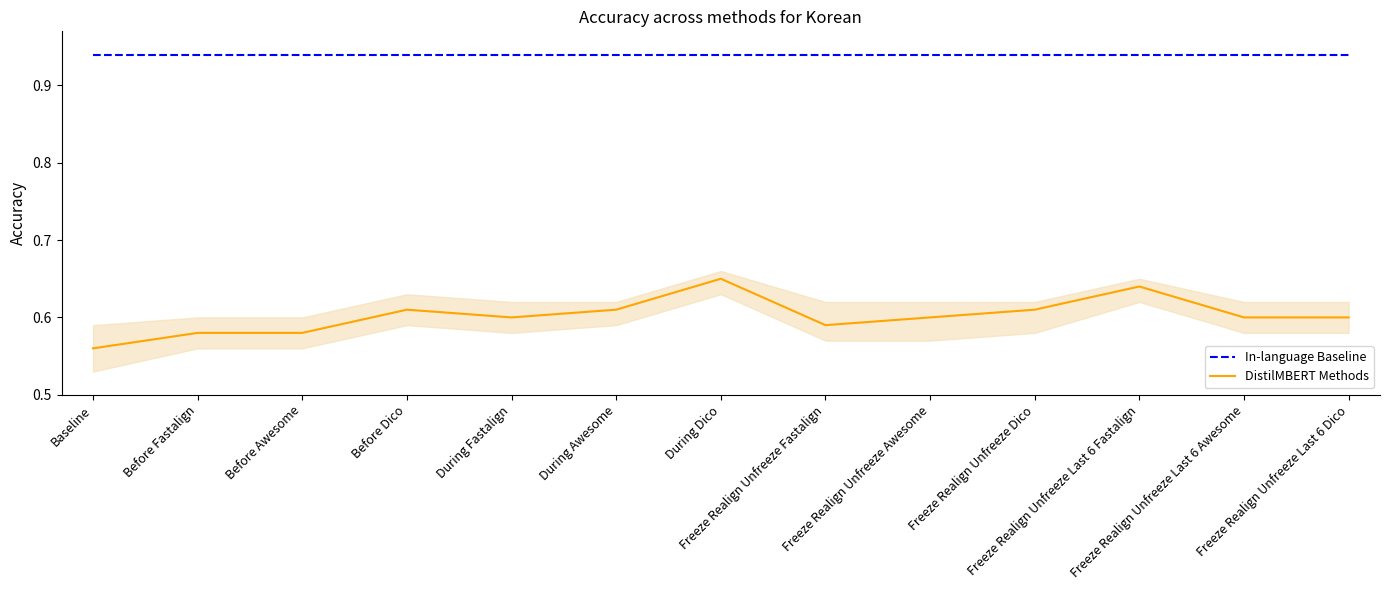

The In-language Baseline series shows 0.9 at During Awesome. True or false?

True